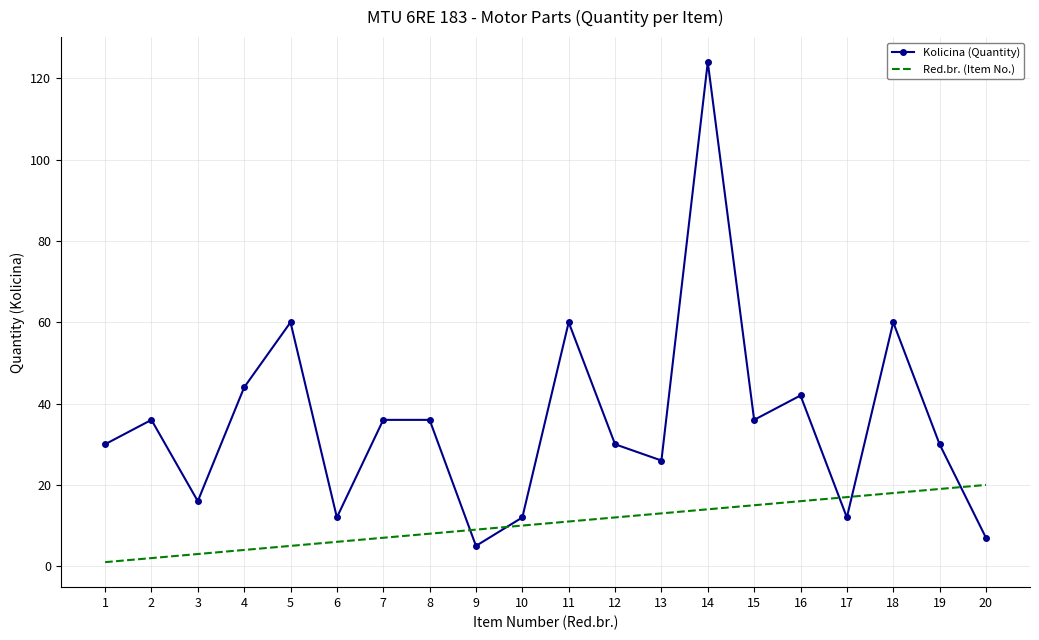

What is the spread (max minus min) of values at 4?

40